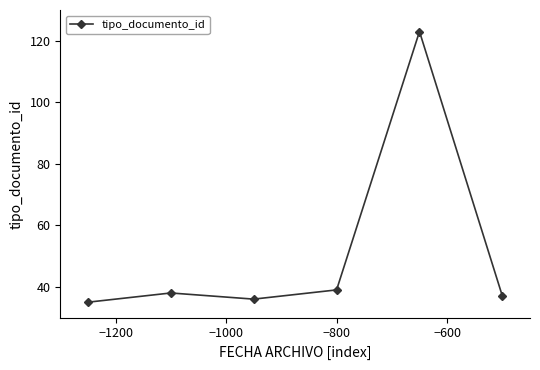

How many lines are shown in the chart?

1